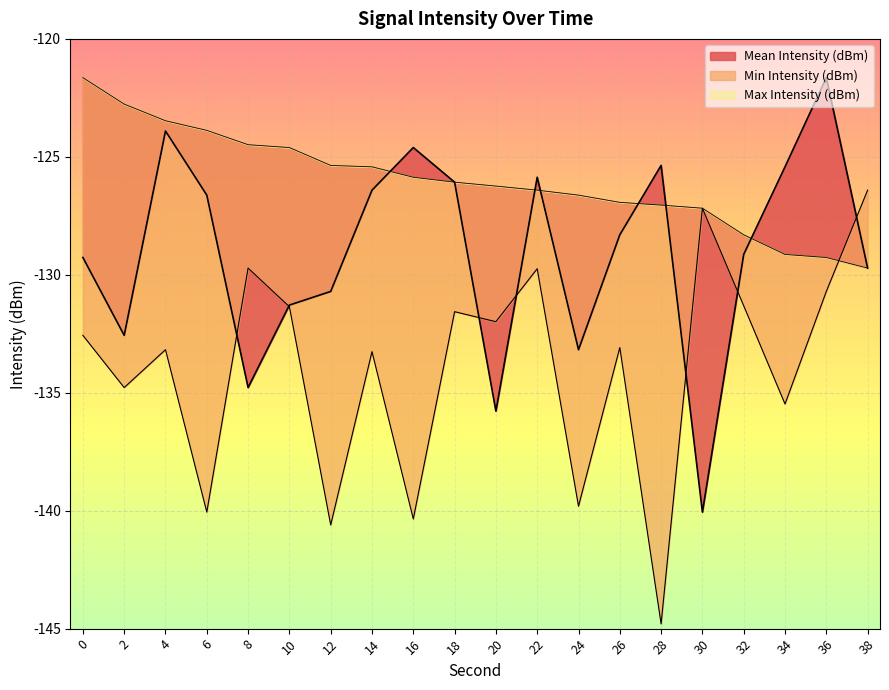

True or false: Mean Intensity (dBm) has a value of -200.6 at 36.

False